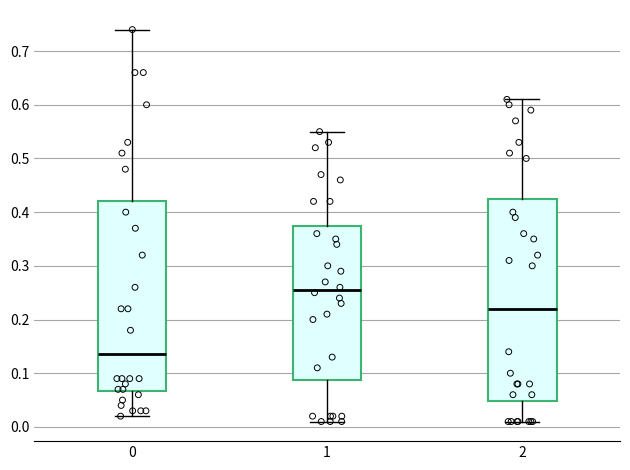

Comparing the boxes themselves (not the whiskers), which one is the tallest?

2